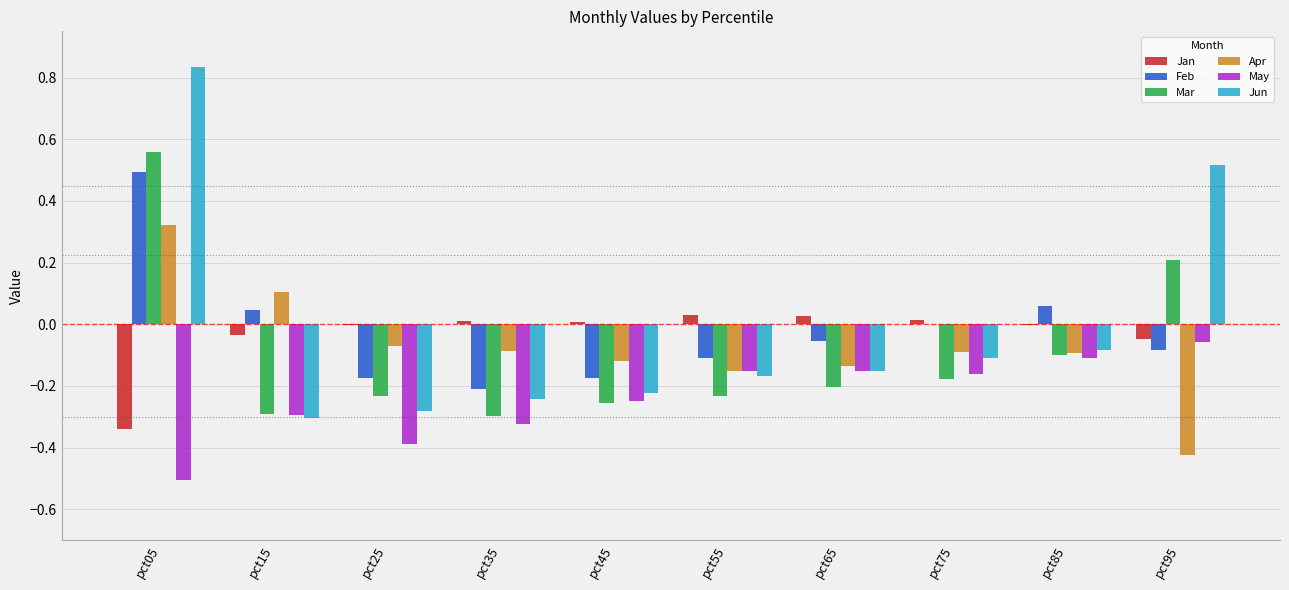

What is the total value across all series at pct25?

-1.1